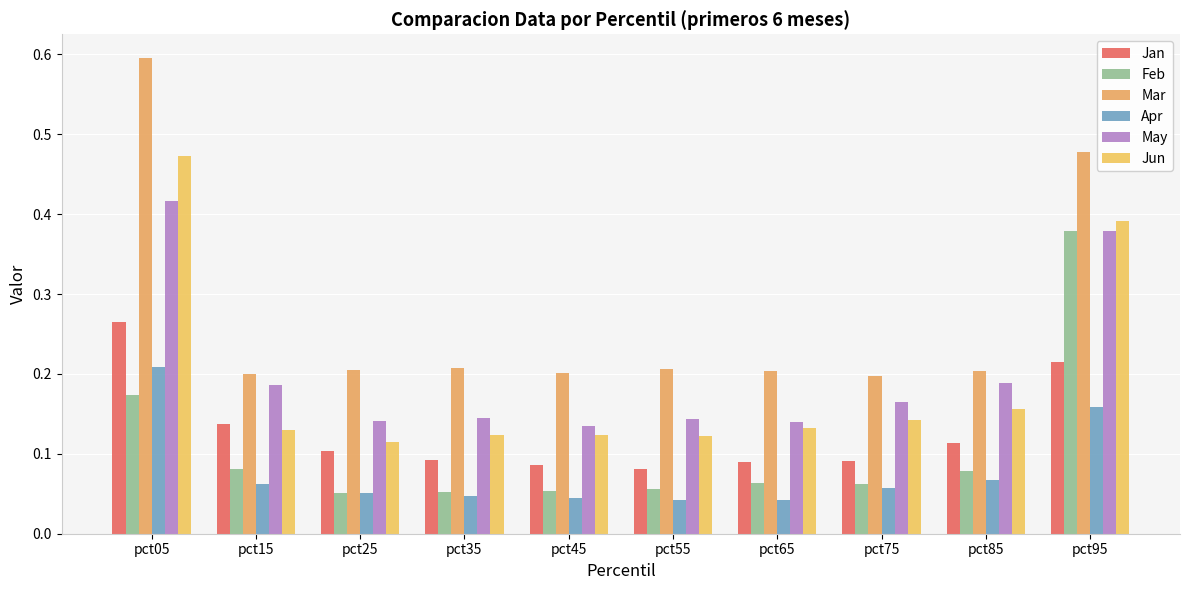

What is the value of the Feb bar at the 9th from the left?

0.1